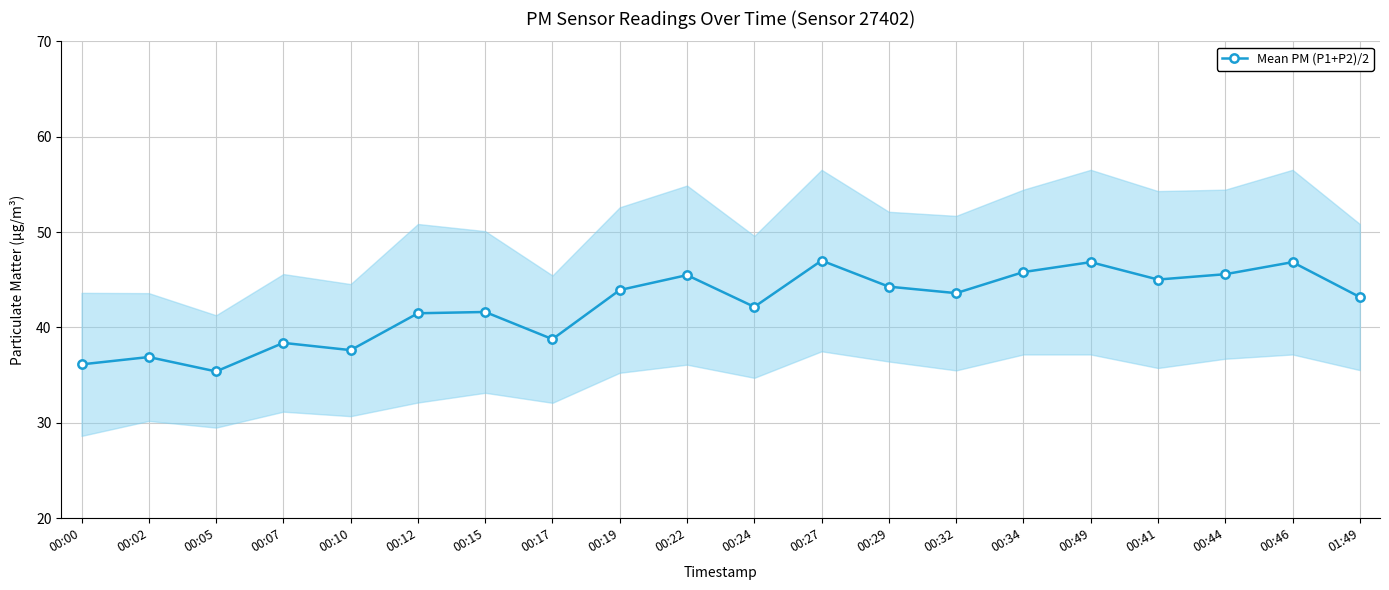

The chart shows a value of 78.4 at 00:19. True or false?

False